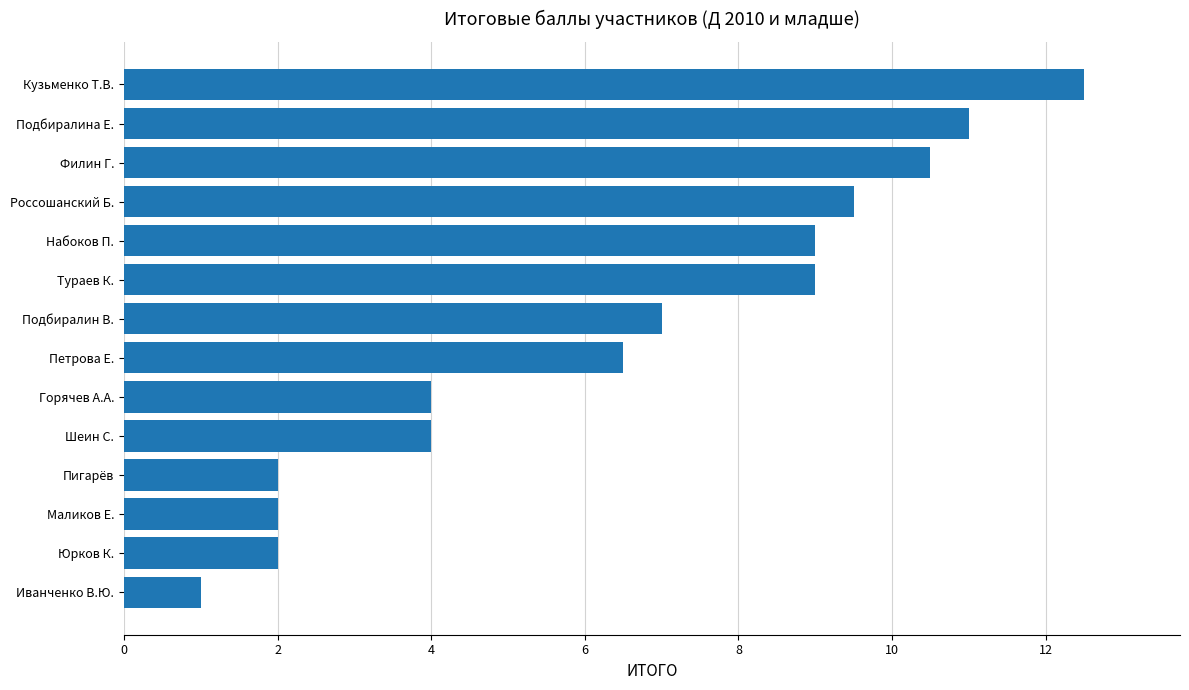

Are the bars grouped side by side (vs. stacked)?

No